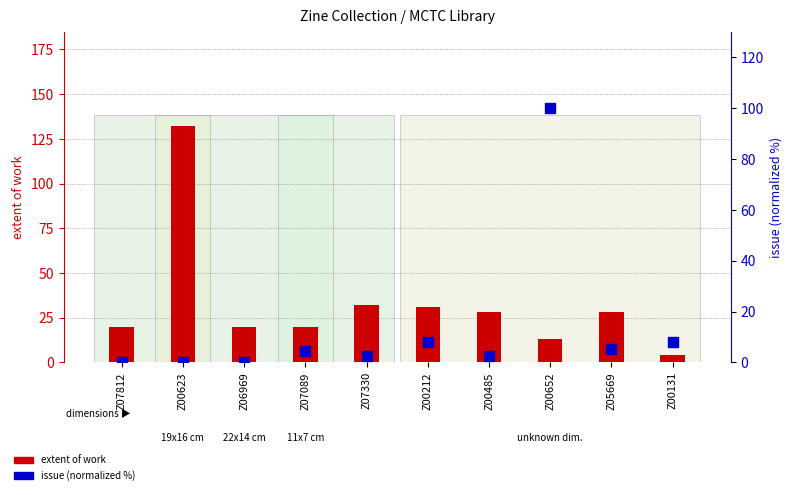

Which series contains the highest Y value?

extent of work